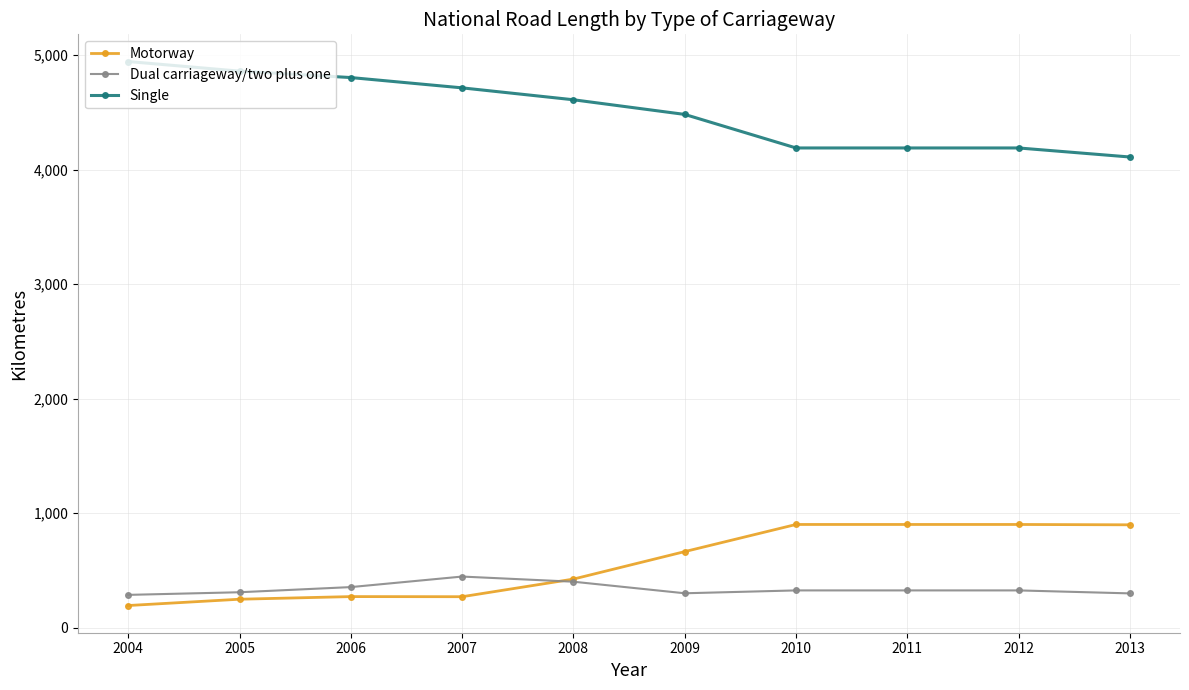

What is the sum of the Dual carriageway/two plus one values at 2009 and 2006?

652